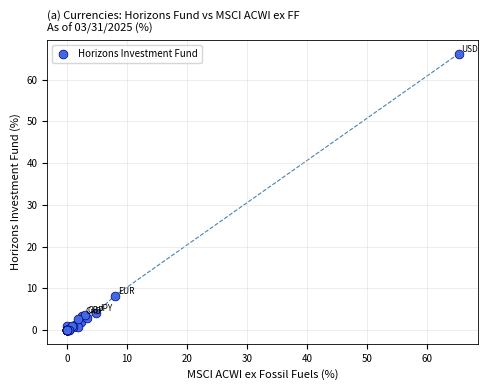

What Y value in the scatter plot is closest to 33?

8.2